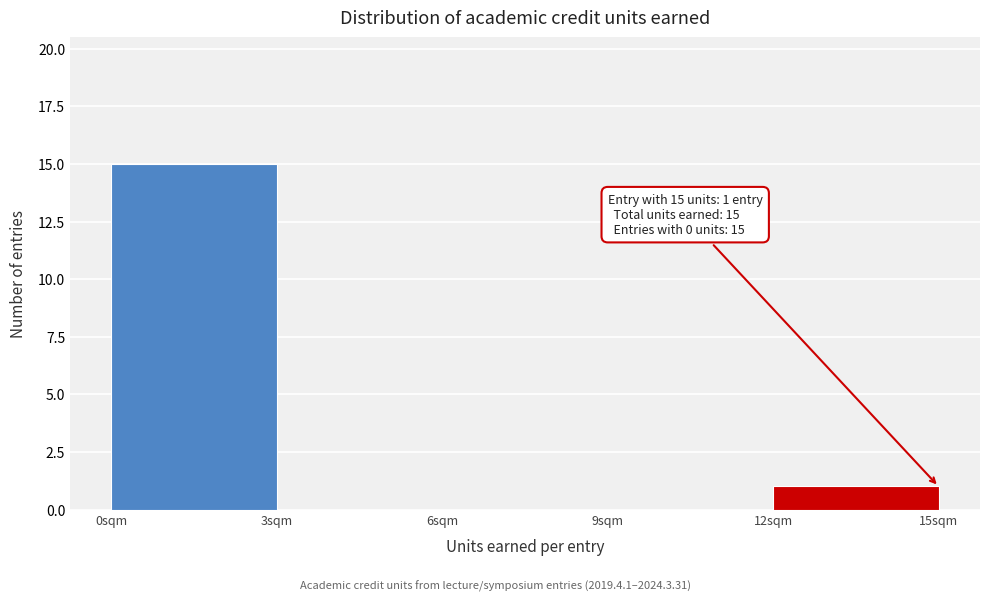

Over which range of the x-axis is the bar tallest?

0 to 3